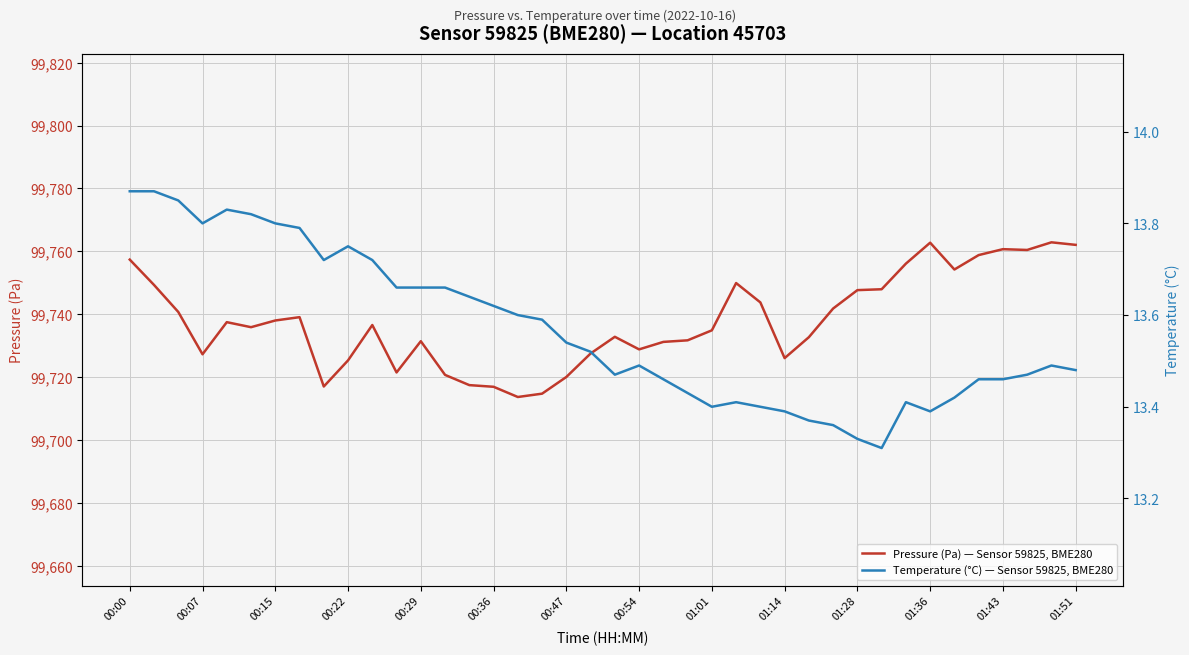

What position from the left is 17?

18